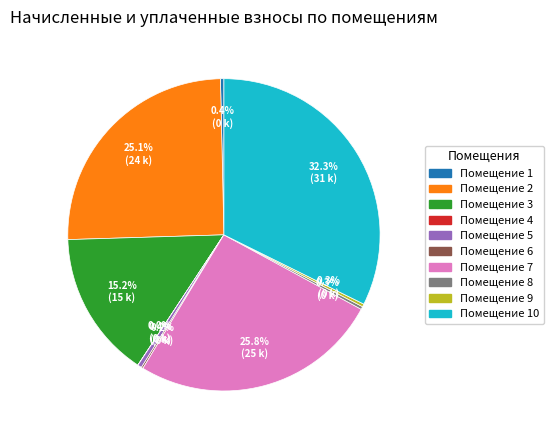

Is there any slice that represents more than half of the pie?

No